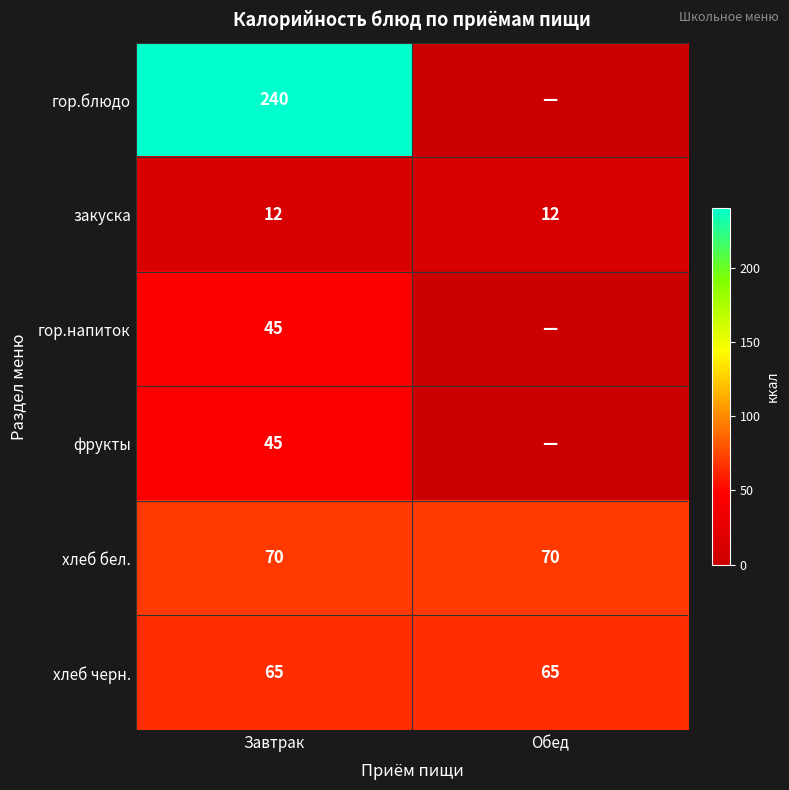

What is the sum of the хлеб бел. values at Завтрак and Обед?

140